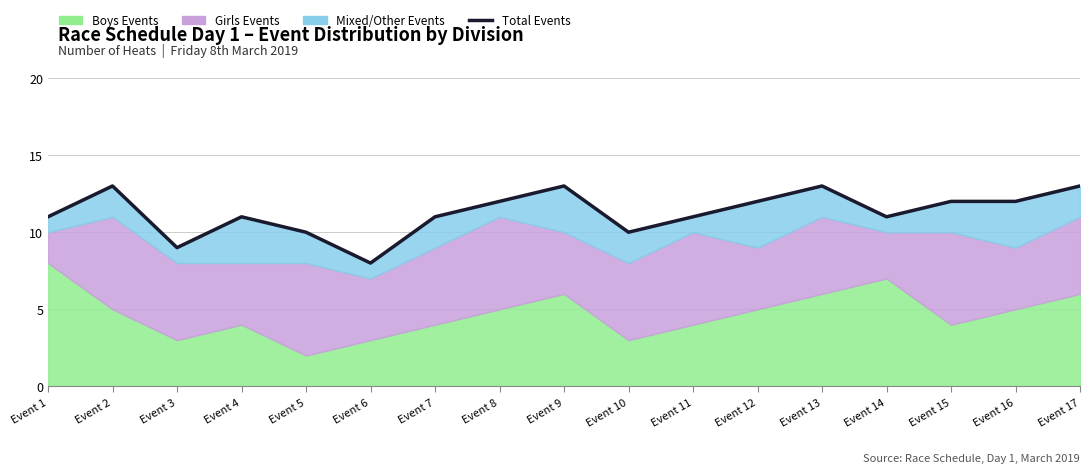

Is it true that the value at Event 14 is 6?

False